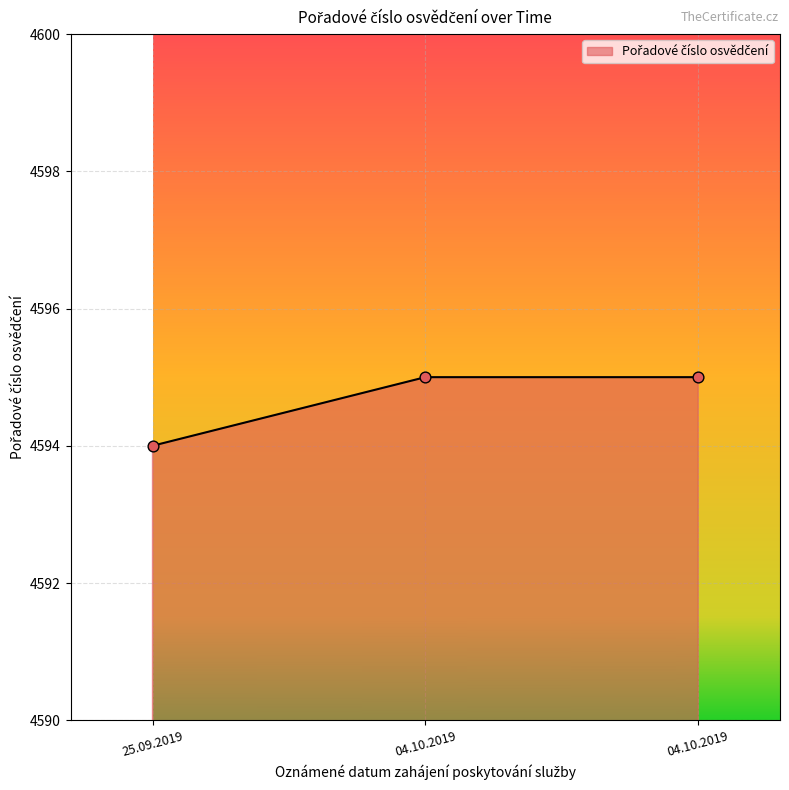

Approximately how many times larger is the value at 04.10.2019 compared to 04.10.2019?

1.0